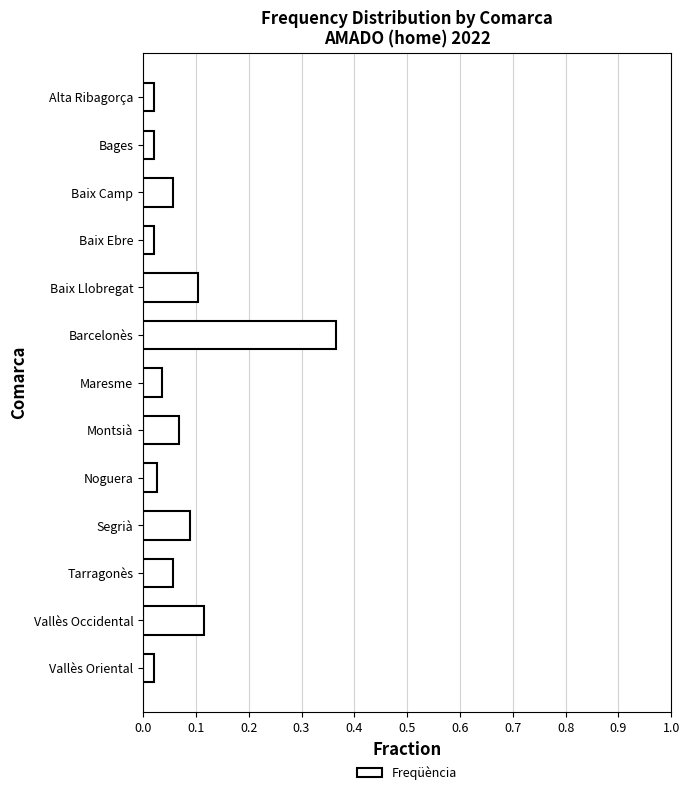

What is the difference between the maximum and minimum values?

0.3